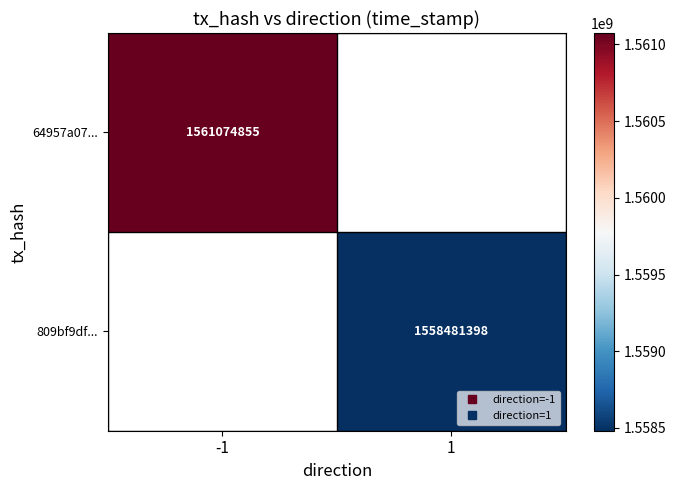

What is the maximum value for 64957a07...?

1561074855.0